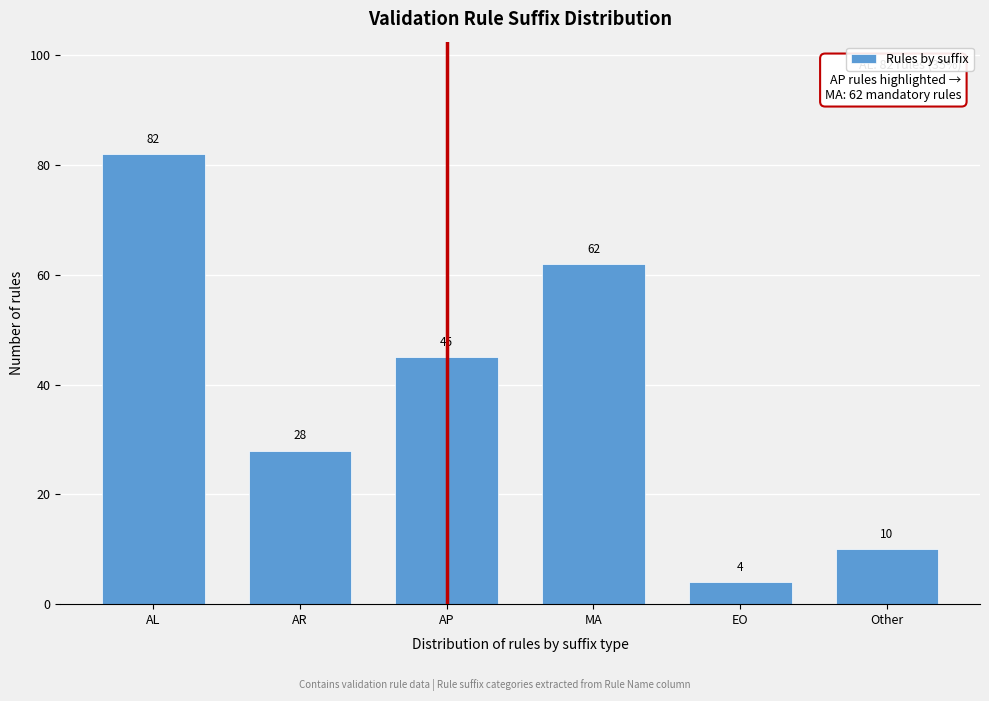

Reading left to right, list all the values displayed in this chart.

AL=82	AR=28	AP=45	MA=62	EO=4	Other=10